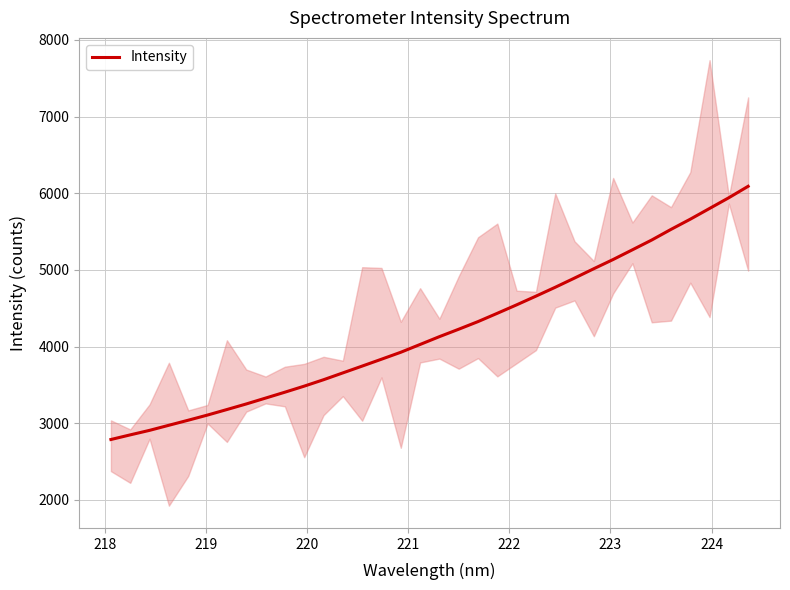

What is the value of the 12th point from the left?

3567.3